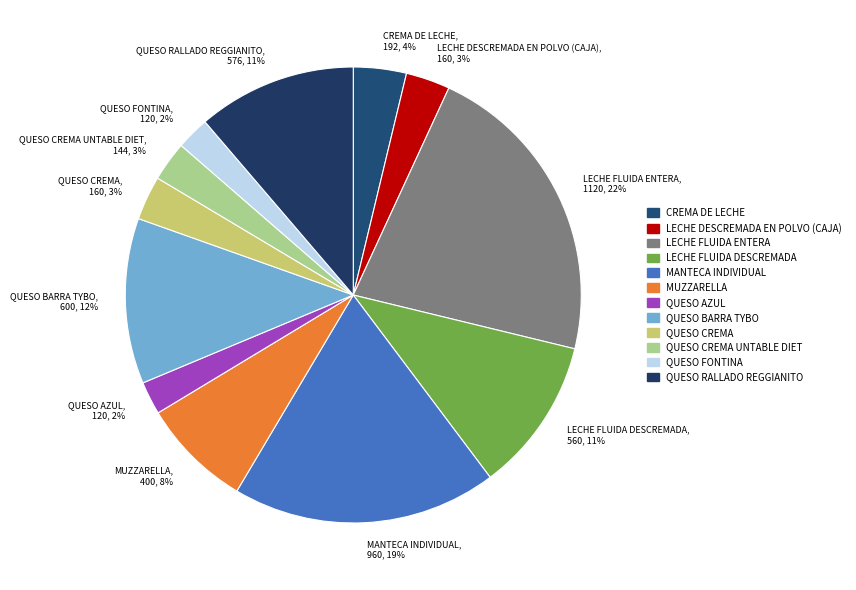

How many segments does this pie chart have?

12